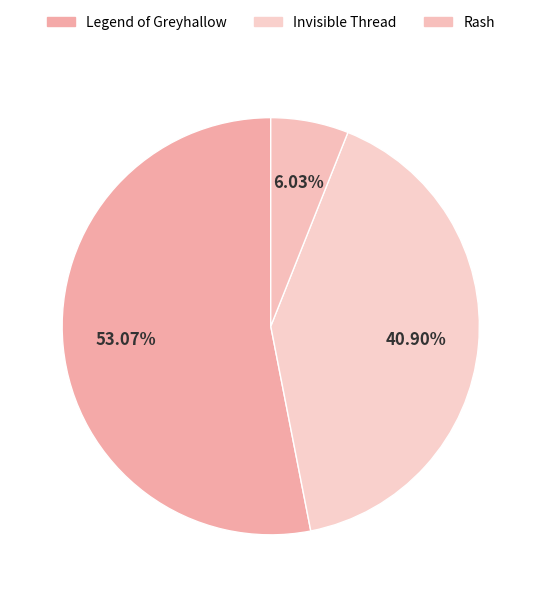

What percentage is the Legend of Greyhallow slice, to the nearest percent?

53%